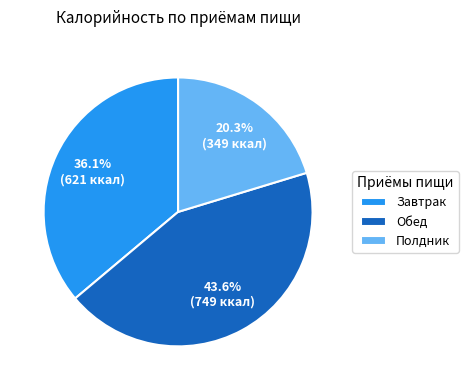

What percentage is the Обед slice, to the nearest percent?

44%